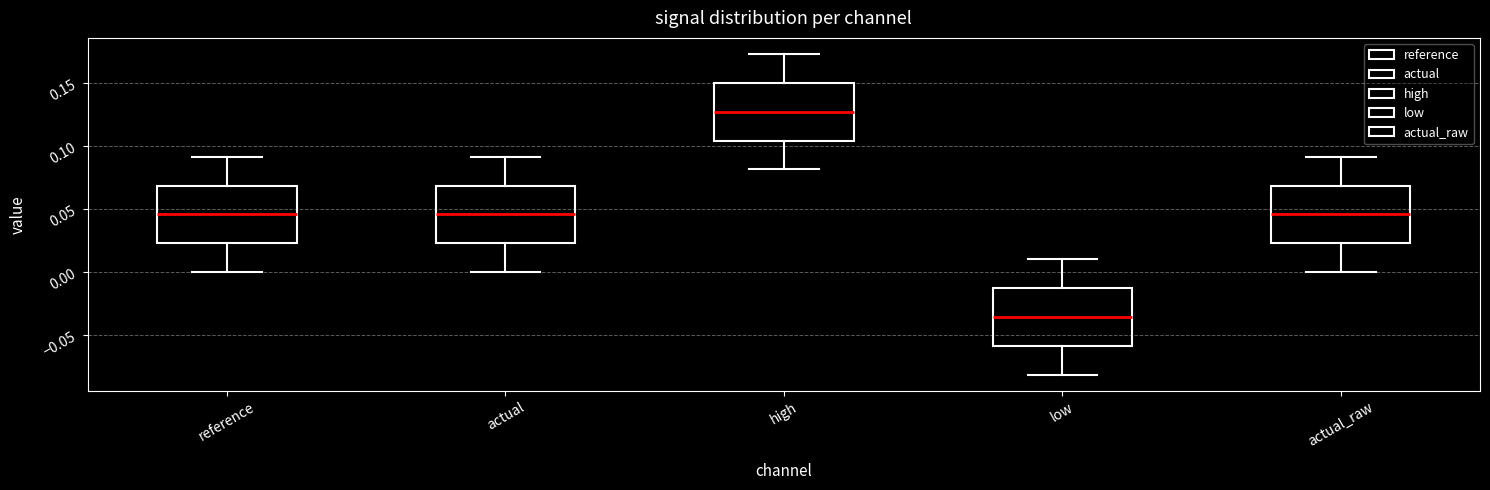

Which box has the lowest median line?

low